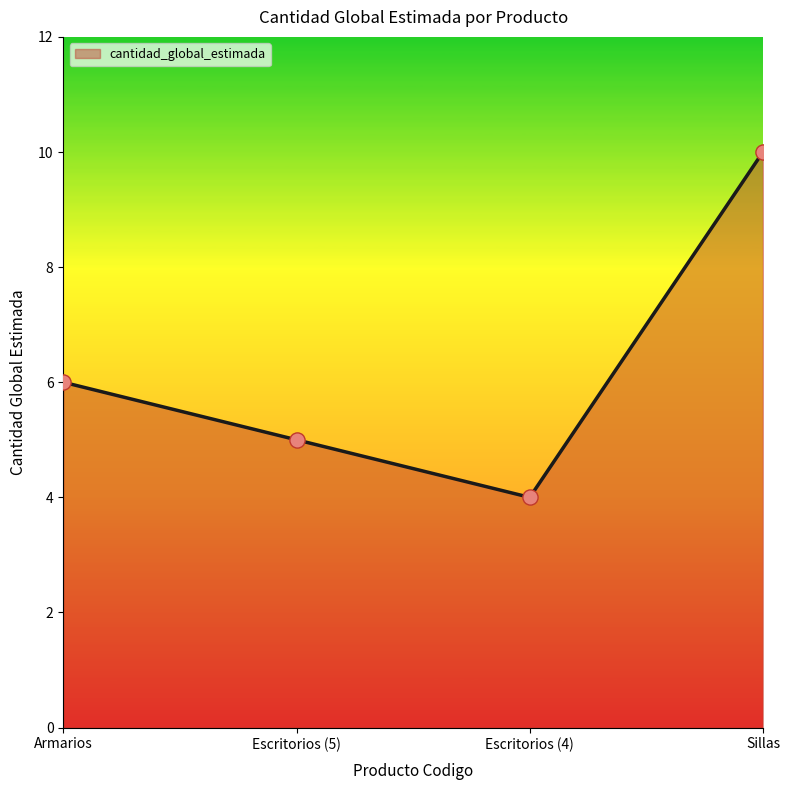

Between Escritorios (5) and Armarios, which is larger?

Armarios